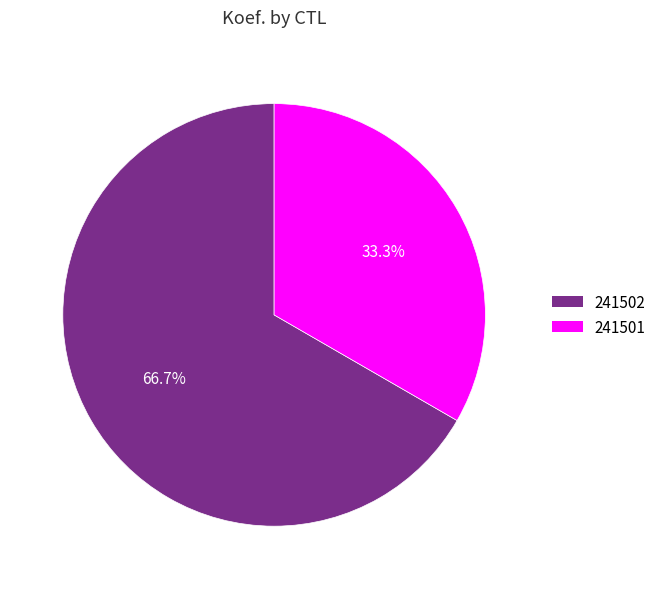

True or false: 241501 accounts for 28% of the total.

False